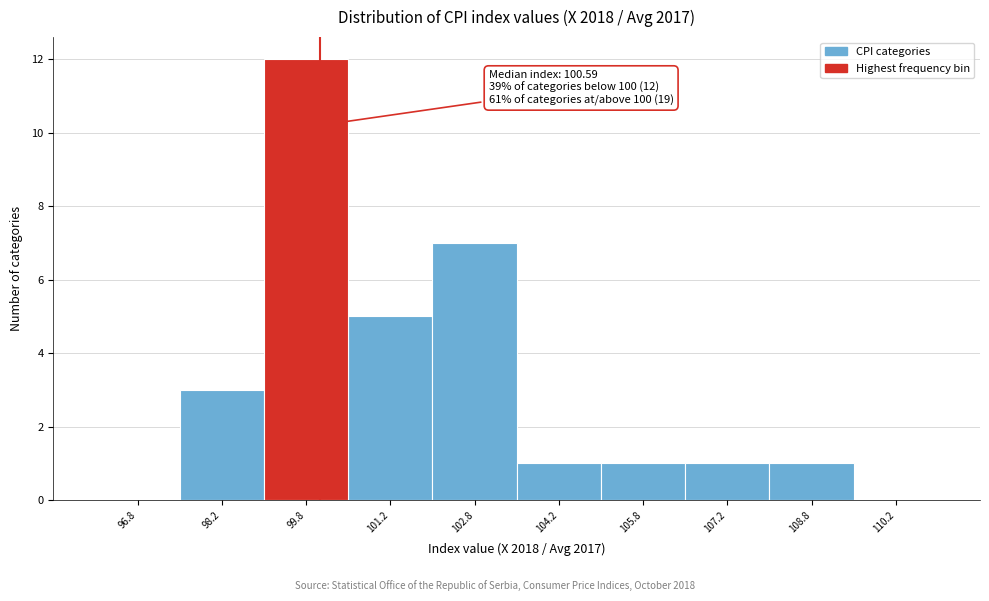

Over which range of the x-axis is the bar tallest?

99.0 to 100.5